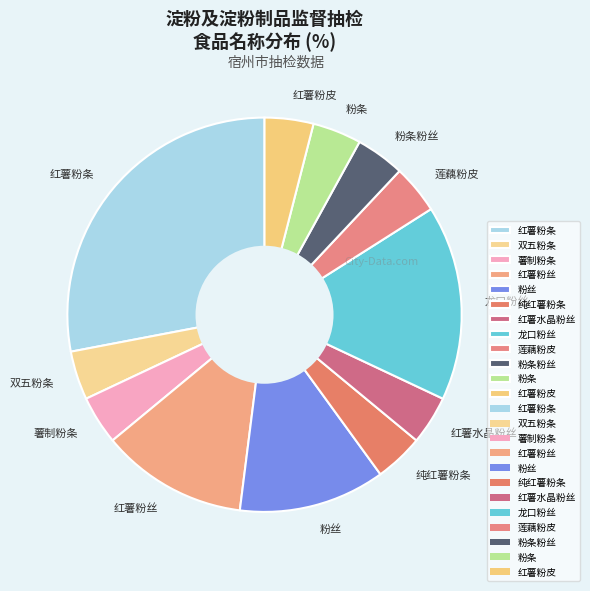

How many slices are in this pie chart?

12